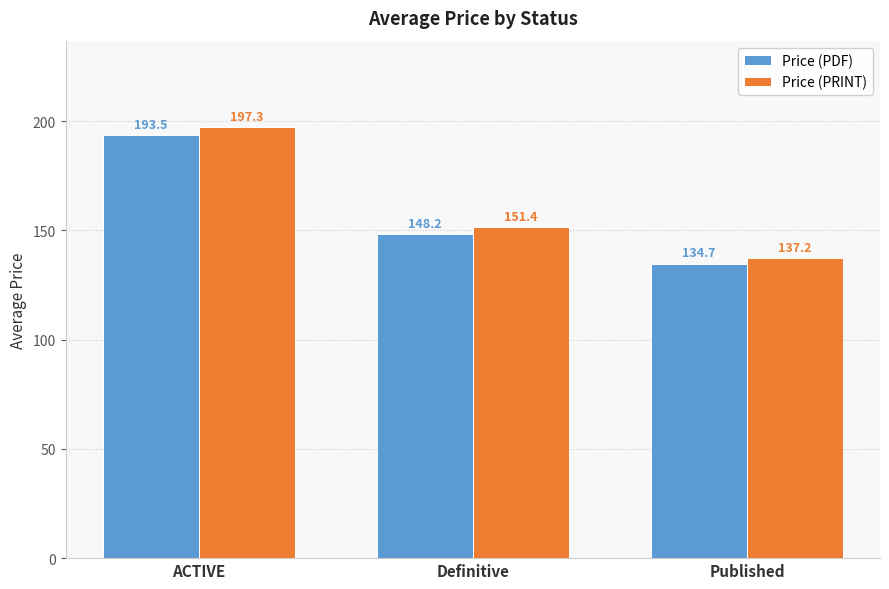

Are the bars grouped side by side (vs. stacked)?

Yes